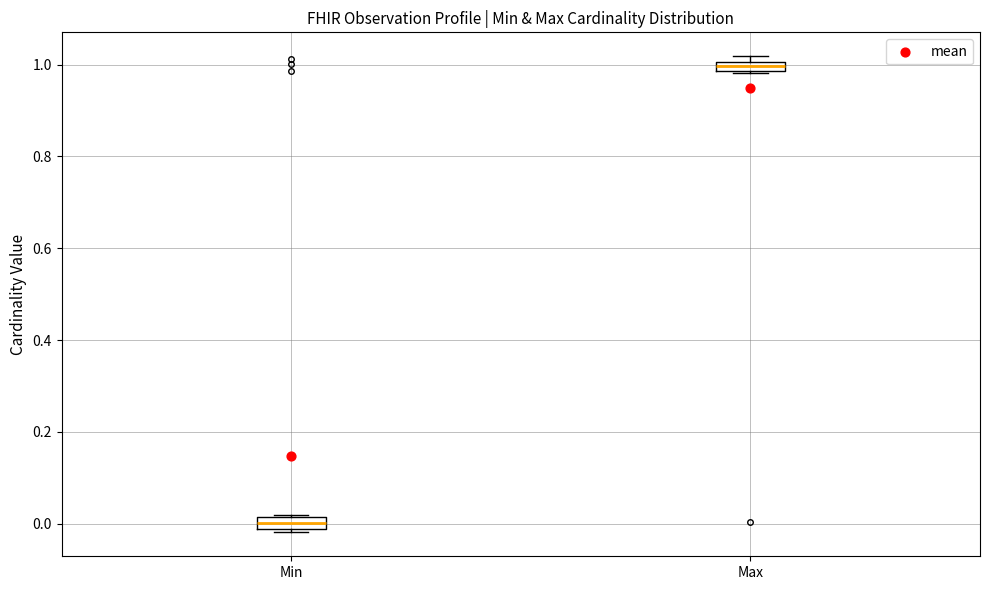

Where is the lower edge of the box for Max on the y-axis? The values are not printed on the chart, so give them approximately, as read against the axis.

0.98